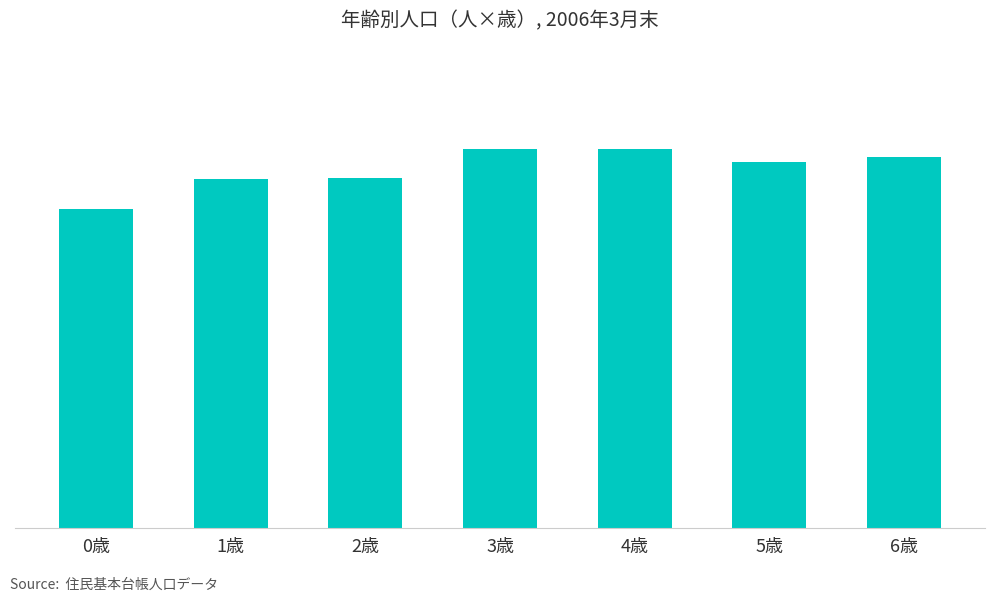

Which has a higher value, 2歳 or 0歳?

2歳